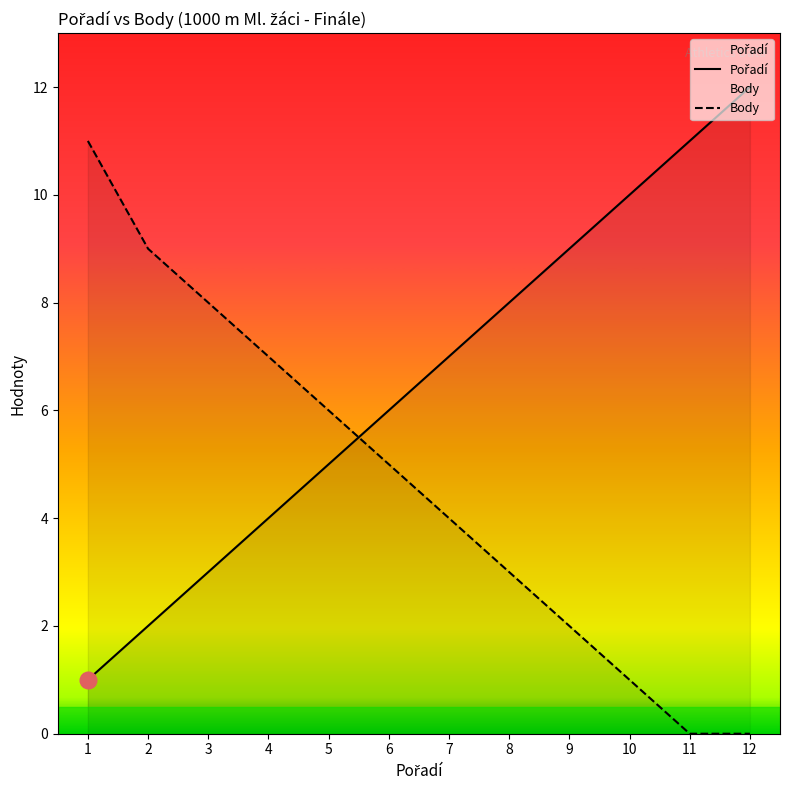

Where do Pořadí and Body first cross each other?

5 and 6